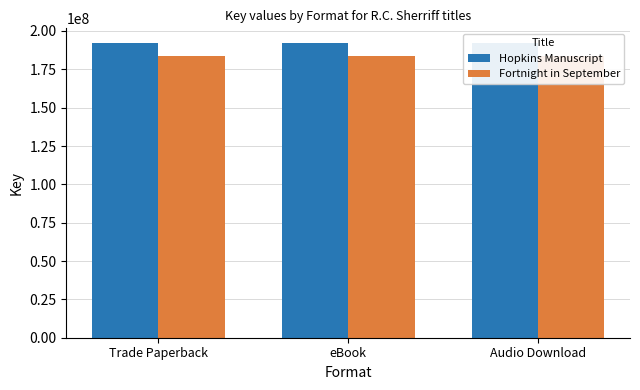

Rank the series by their average value, from highest to lowest.

Hopkins Manuscript, Fortnight in September